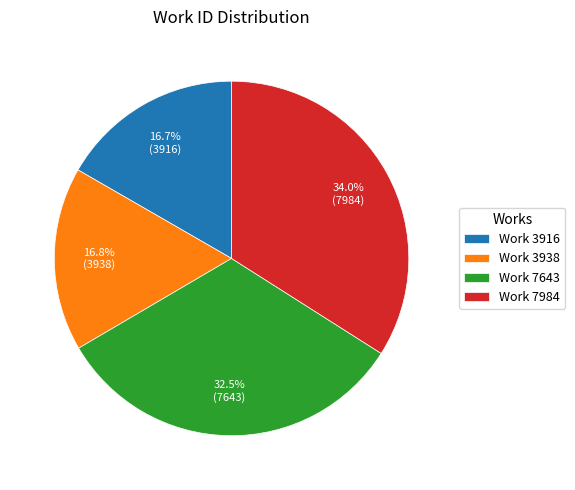

Approximately how many times larger is the value at Work 7643 compared to Work 7984?

1.0